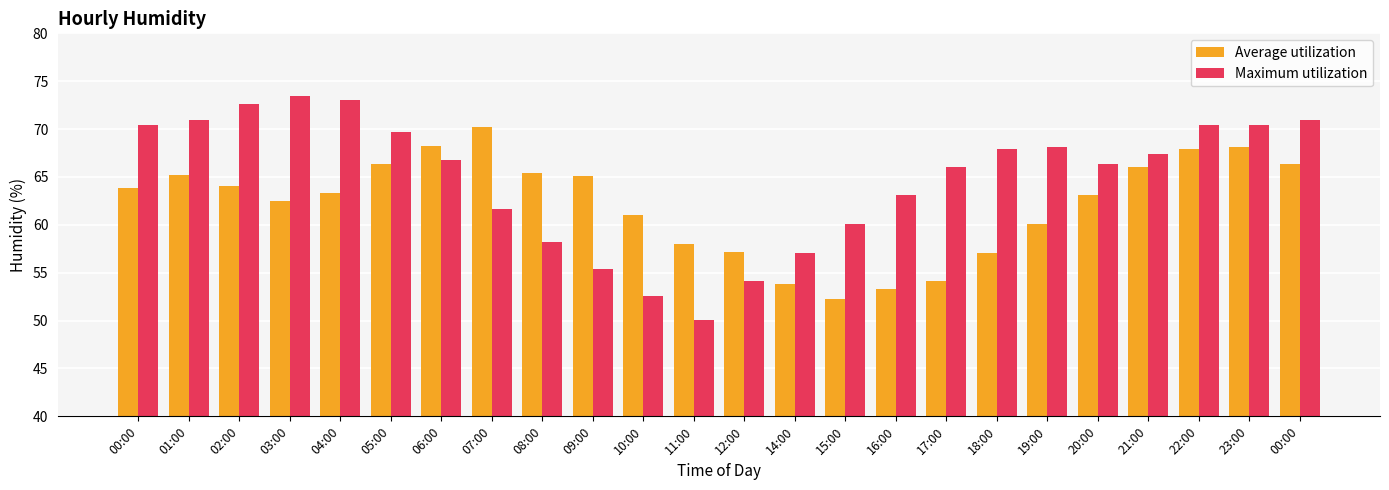

How many distinct data groups are displayed?

2